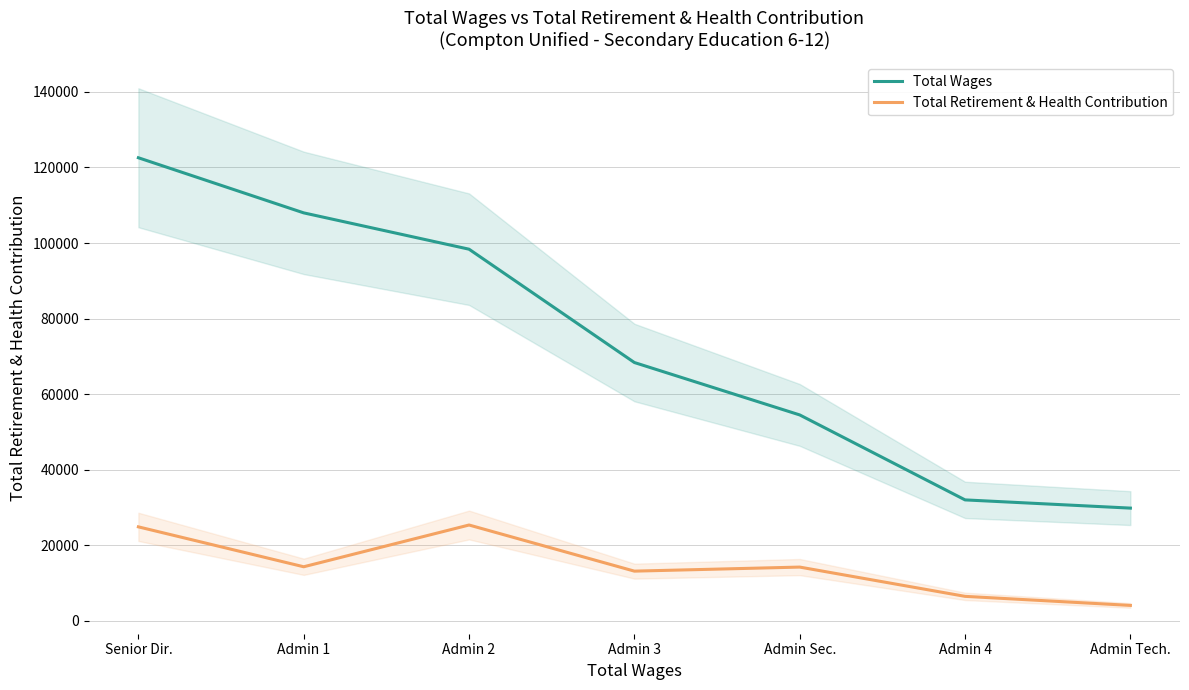

Reading left to right, extract all data points from this chart.

Total Wages: 122556	107973	98363	68379	54516	32037	29863
Total Retirement & Health Contribution: 24906	14346	25392	13189	14261	6518	4121